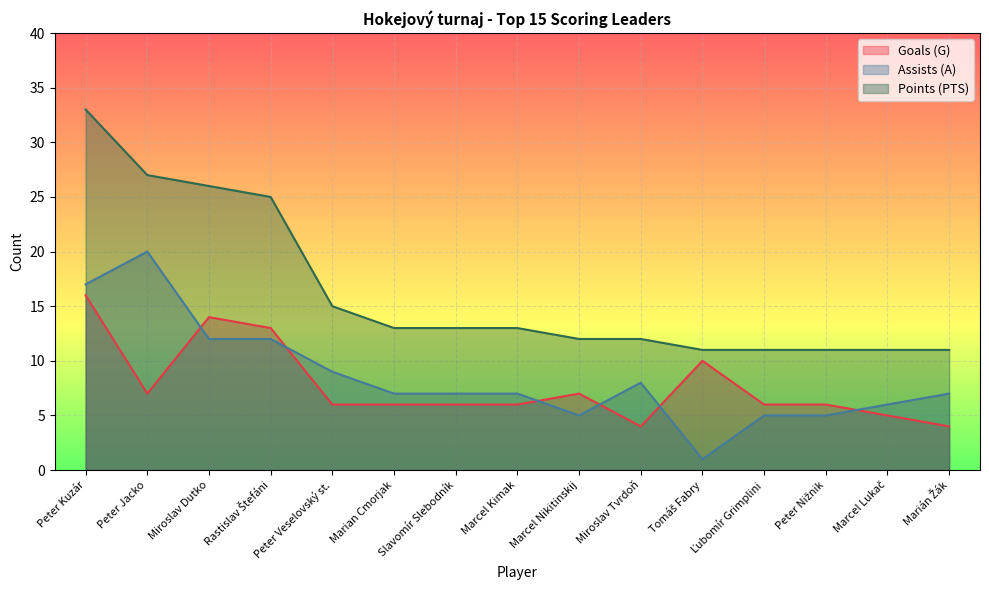

The value of Goals (G) at Marcel Lukač is 5. True or false?

True